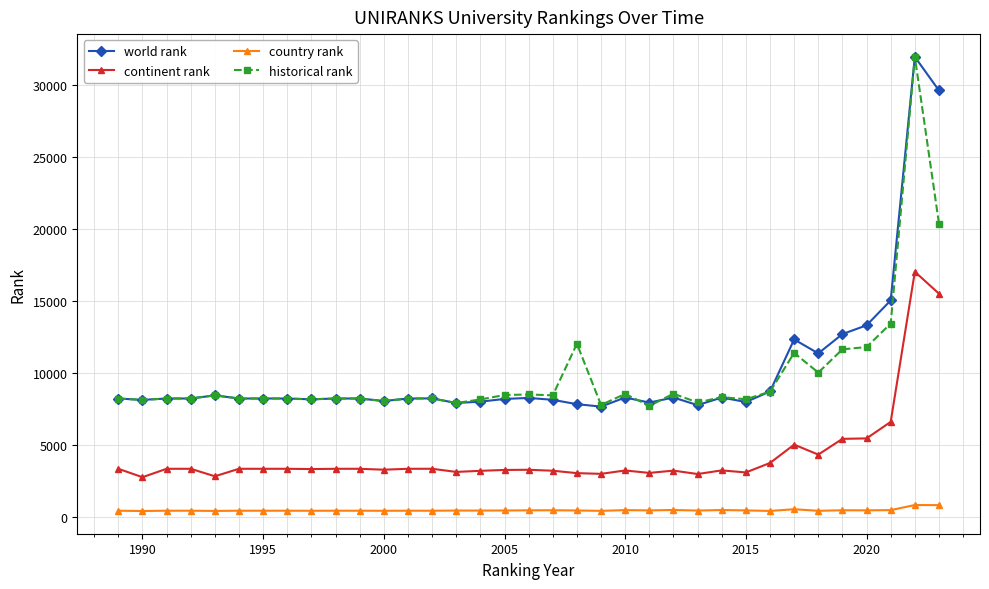

What is the value of the historical rank point at the 5th from the left?

8454.0